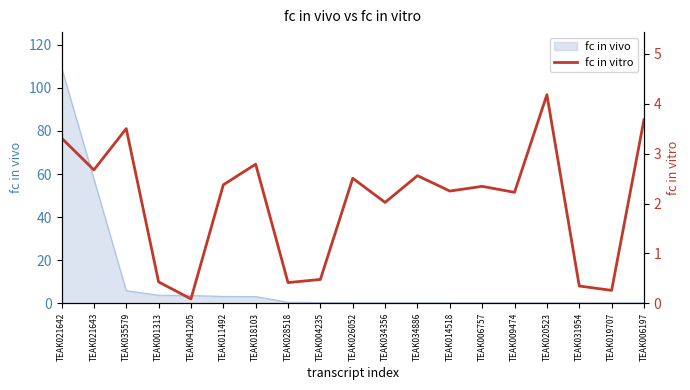

Where does the data first go above 2?

TEAK021642